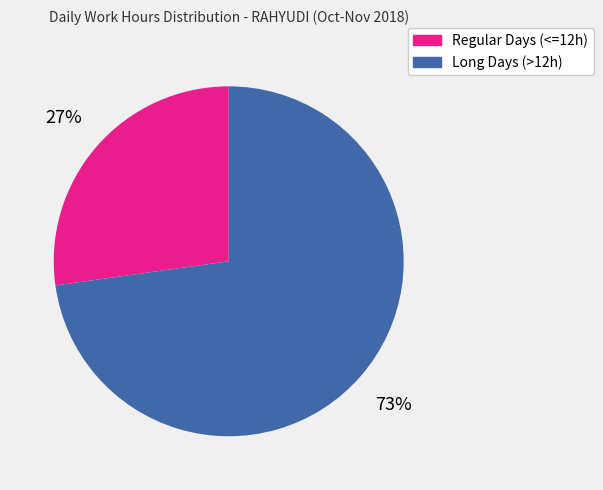

To the nearest percent, what is the difference between the largest and smallest slice percentages?

46%